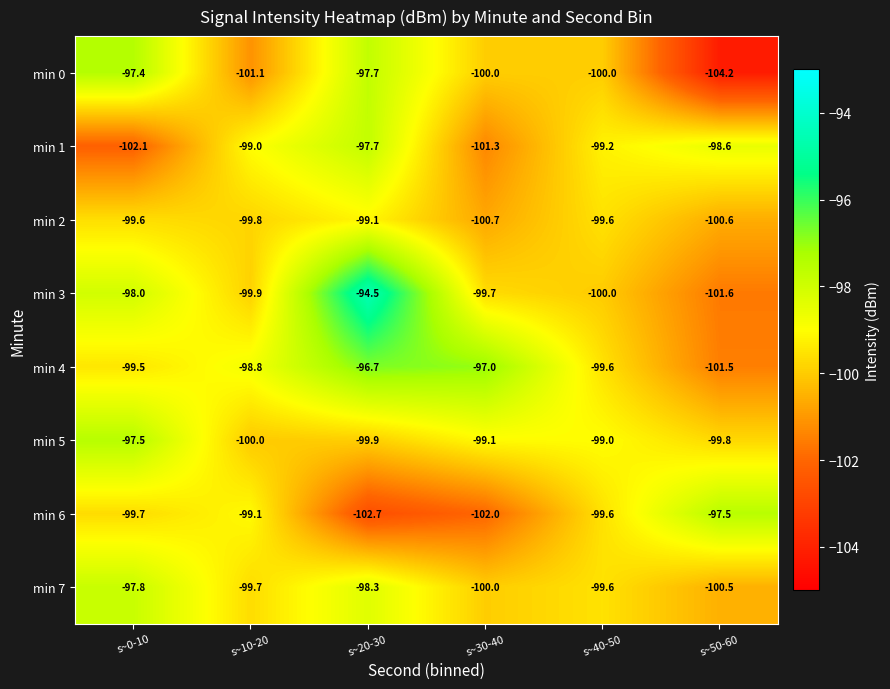

What is the sum of the min 0 values at s~0-10 and s~50-60?

-201.6